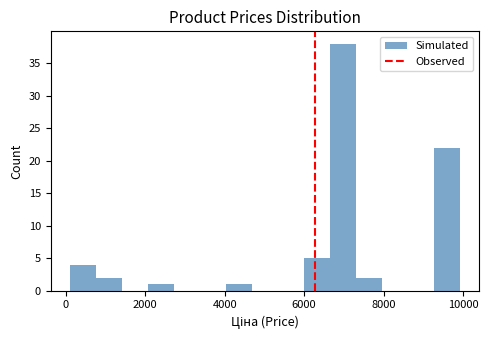

Read against the x-axis, roughly where is the centre of the tallest bar?

7000